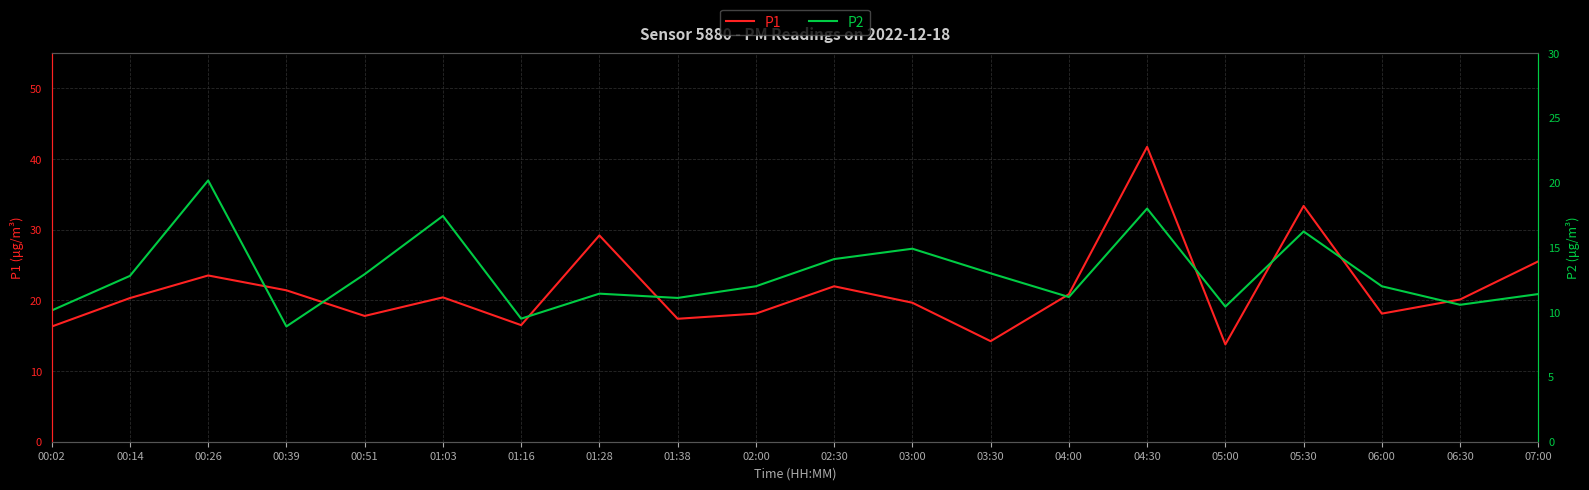

What is the label of the 7th point from the right?

04:00